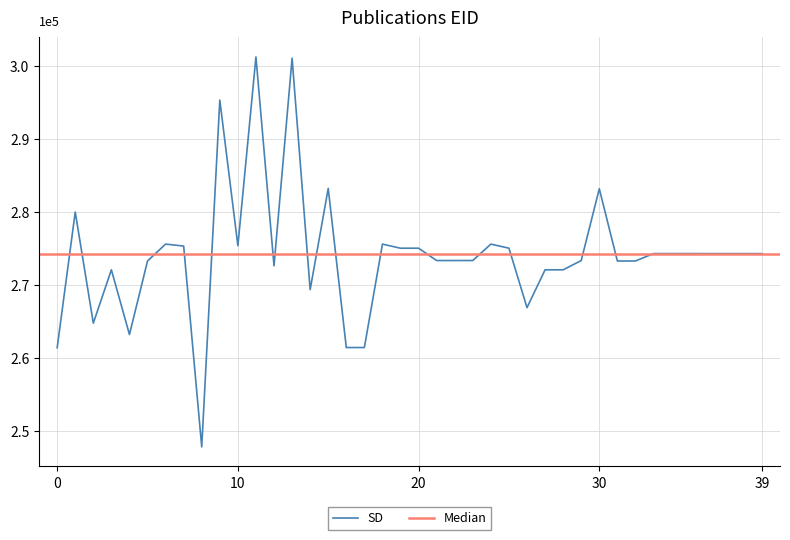

The chart shows a value of 104042 at 23. True or false?

False